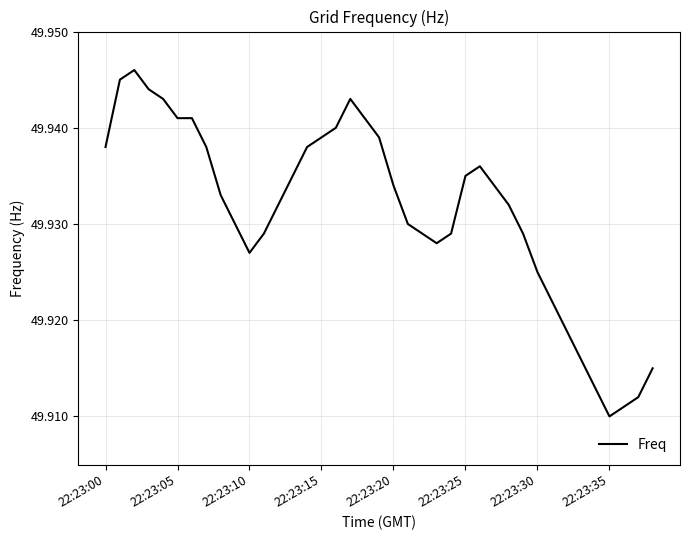

Approximately how many times larger is the value at 22:23:15 compared to 22:23:10?

1.0